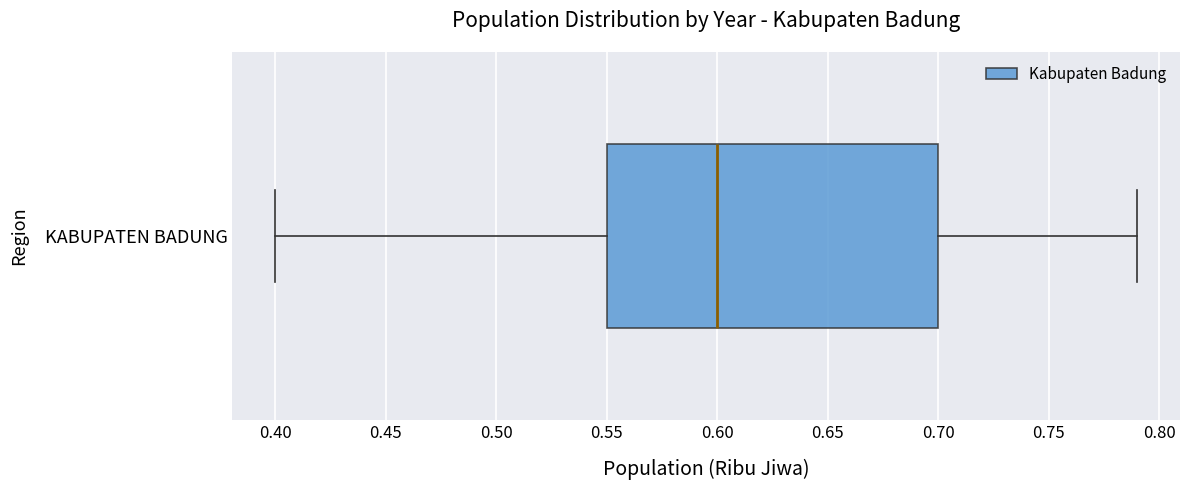

Transcribe this box plot: give where the median line is, the range the box spans, and where the two whiskers end, as read against the x-axis. The values are not printed on the chart, so give them approximately, as read against the axis.

median 0.60, box 0.55 to 0.70, whiskers 0.40 to 0.79